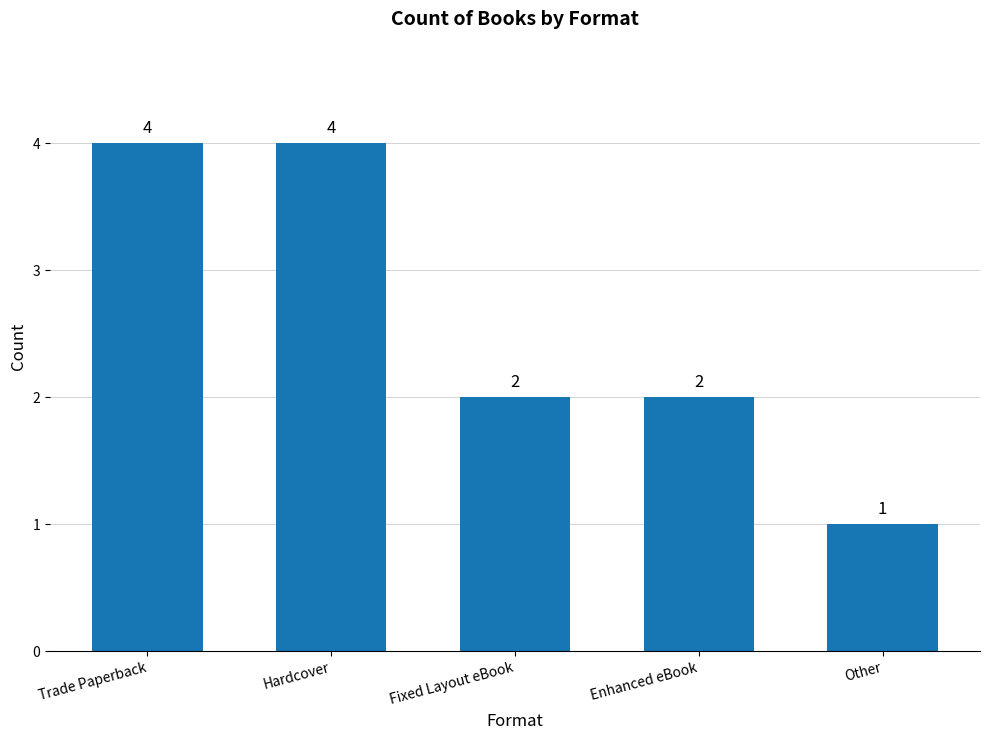

Which category has the lowest value across all series?

Other